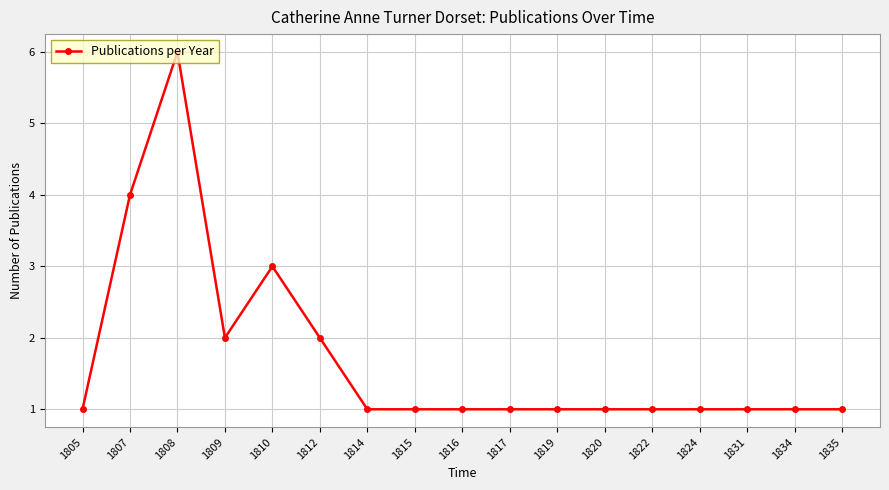

Reading left to right, list all the values displayed in this chart.

1	4	6	2	3	2	1	1	1	1	1	1	1	1	1	1	1